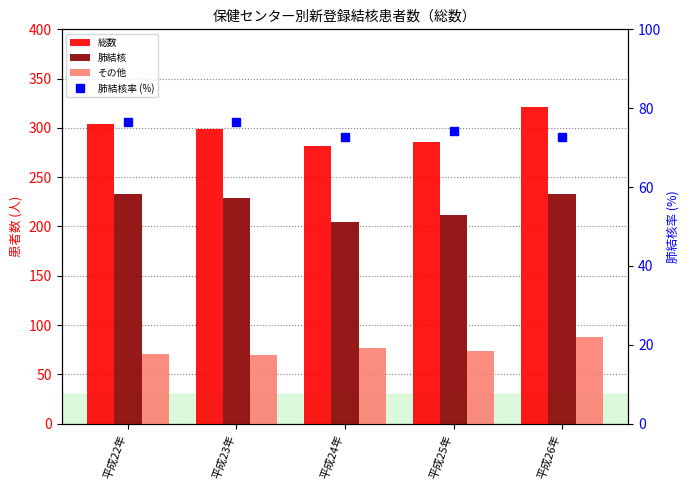

What position from the left is 平成23年?

2